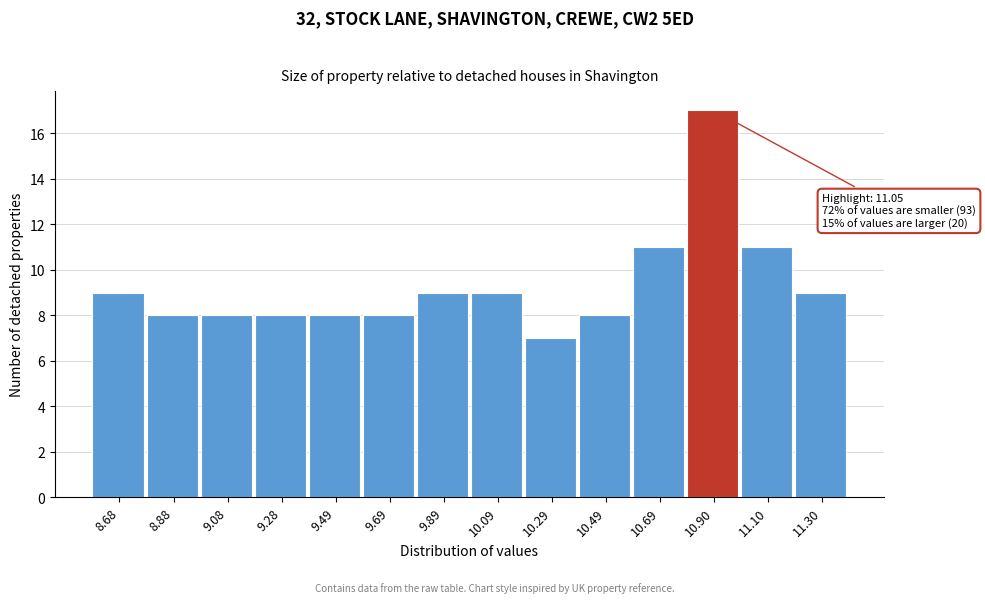

Reading left to right, transcribe all the data shown in this chart.

9	8	8	8	8	8	9	9	7	8	11	17	11	9